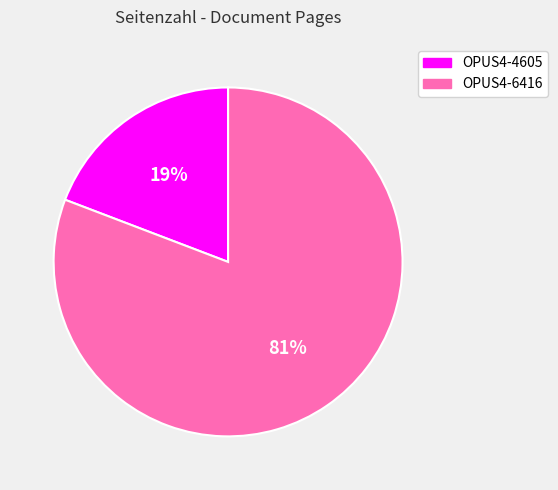

To the nearest percent, what percentage of the pie is OPUS4-6416?

81%